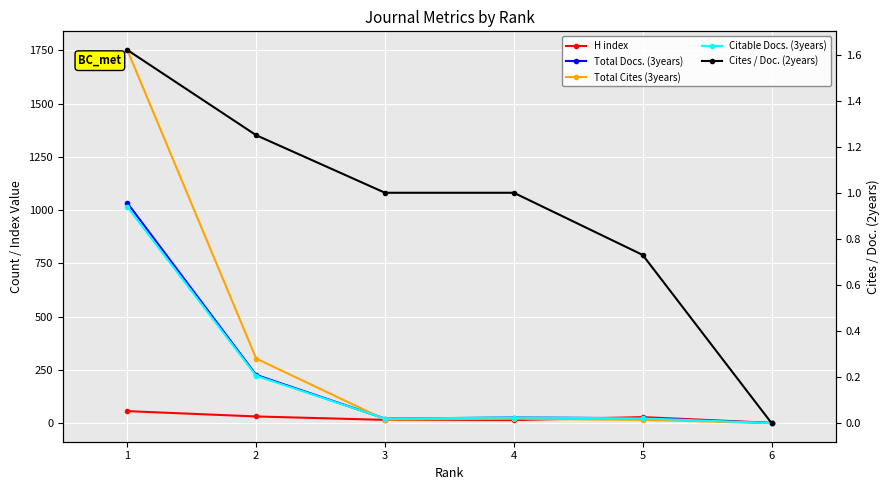

What is the minimum value for Total Docs. (3years)?

1.0